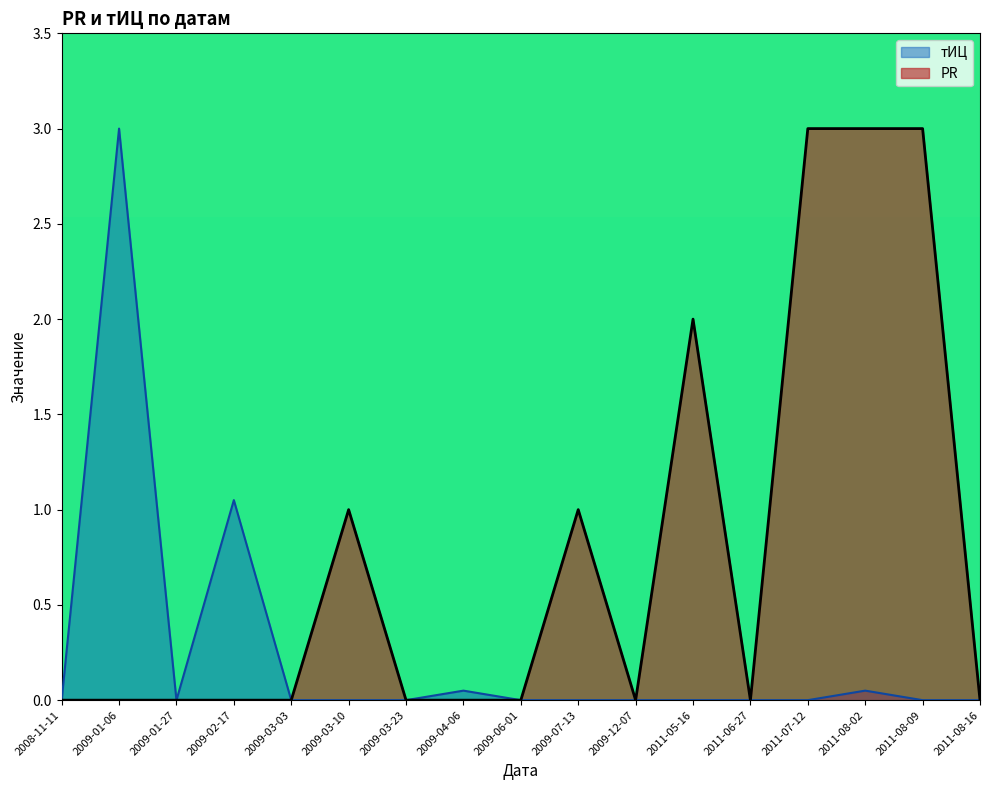

True or false: тИЦ and PR cross at least once.

False